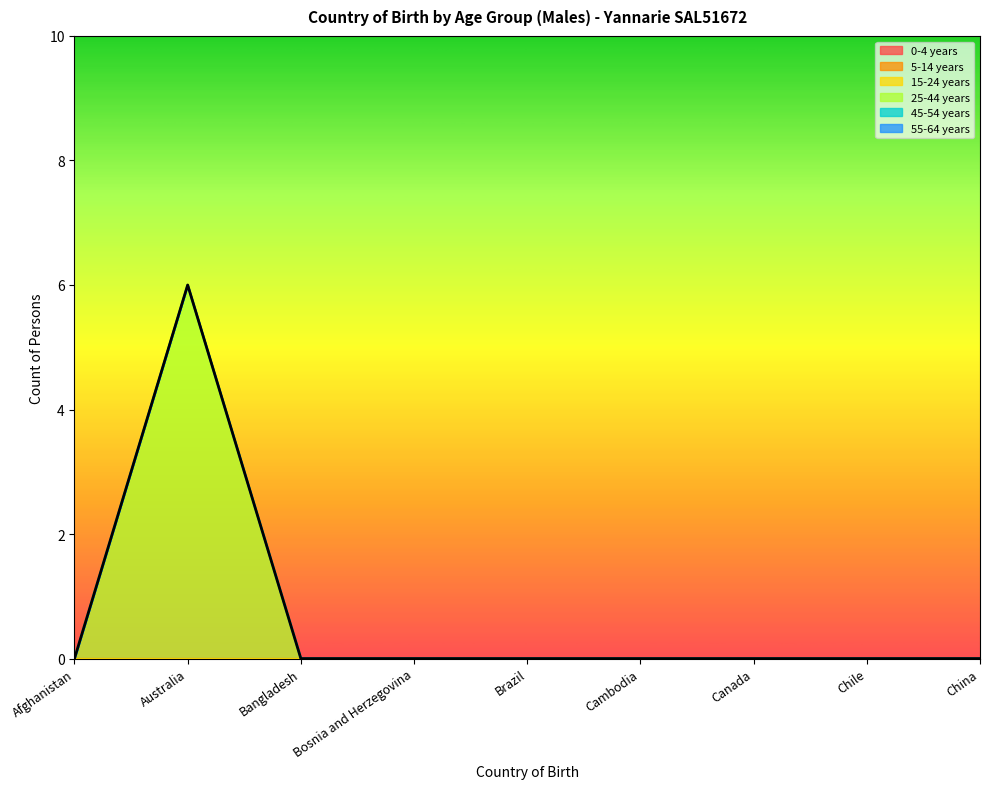

True or false: 55-64 years and 5-14 years cross at least once.

False